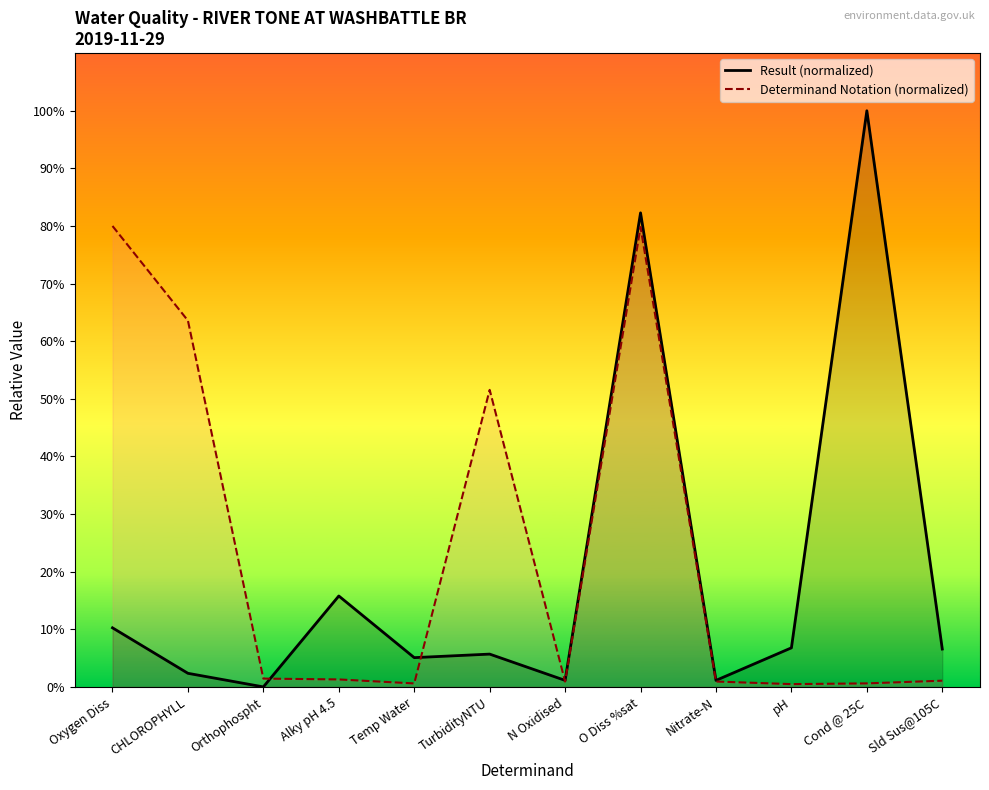

What is the value of the Result (normalized) point at the 1st from the left?

10.3